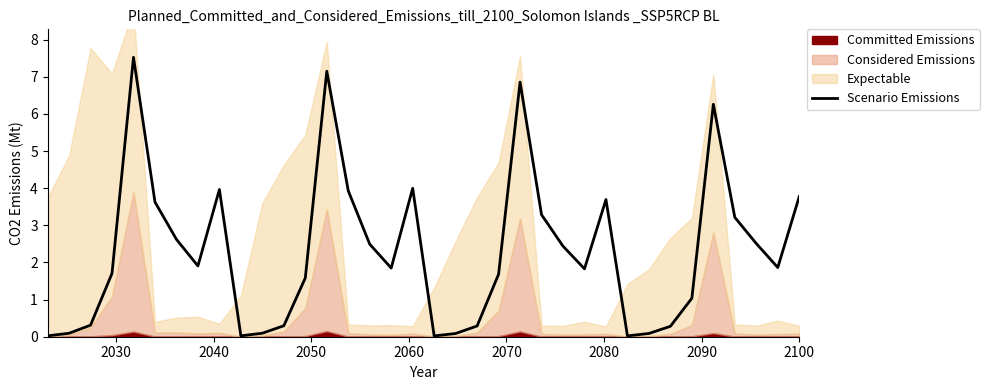

What is the sum of all values?

82.4